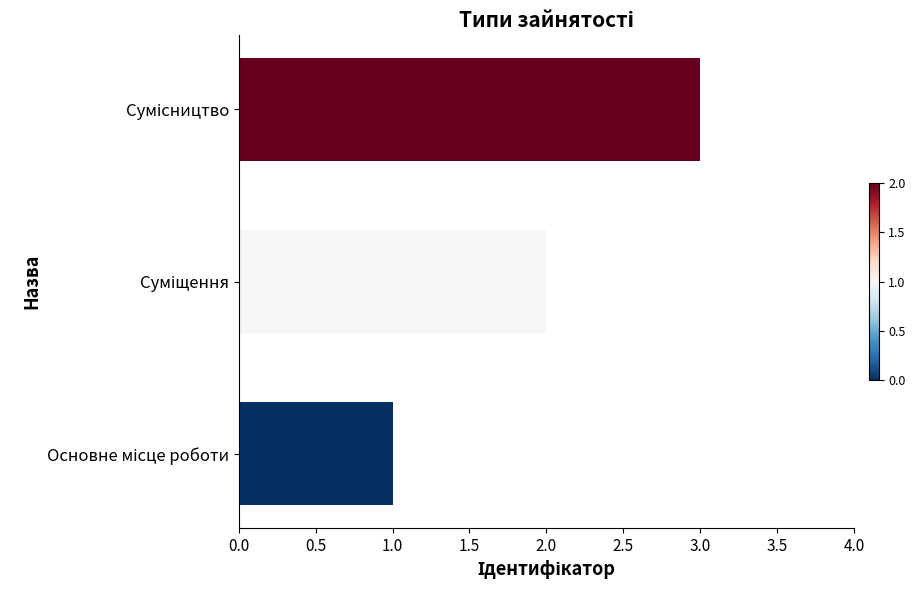

How many data points does each series have?

3